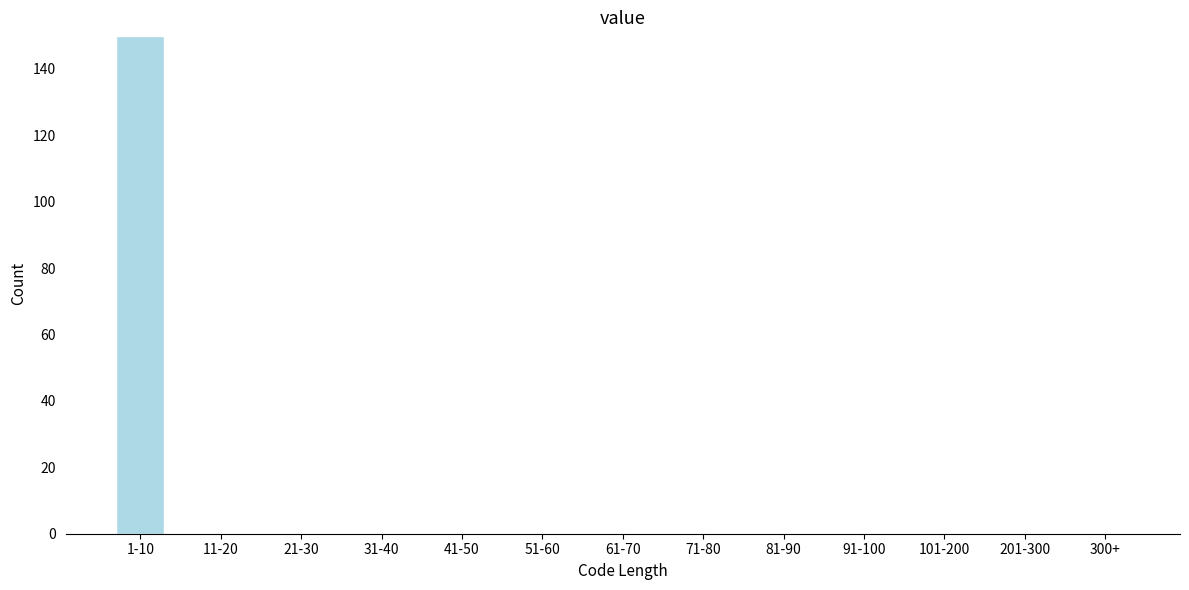

Reading right to left, transcribe all the data shown in this chart.

300+=0	201-300=0	101-200=0	91-100=0	81-90=0	71-80=0	61-70=0	51-60=0	41-50=0	31-40=0	21-30=0	11-20=0	1-10=150